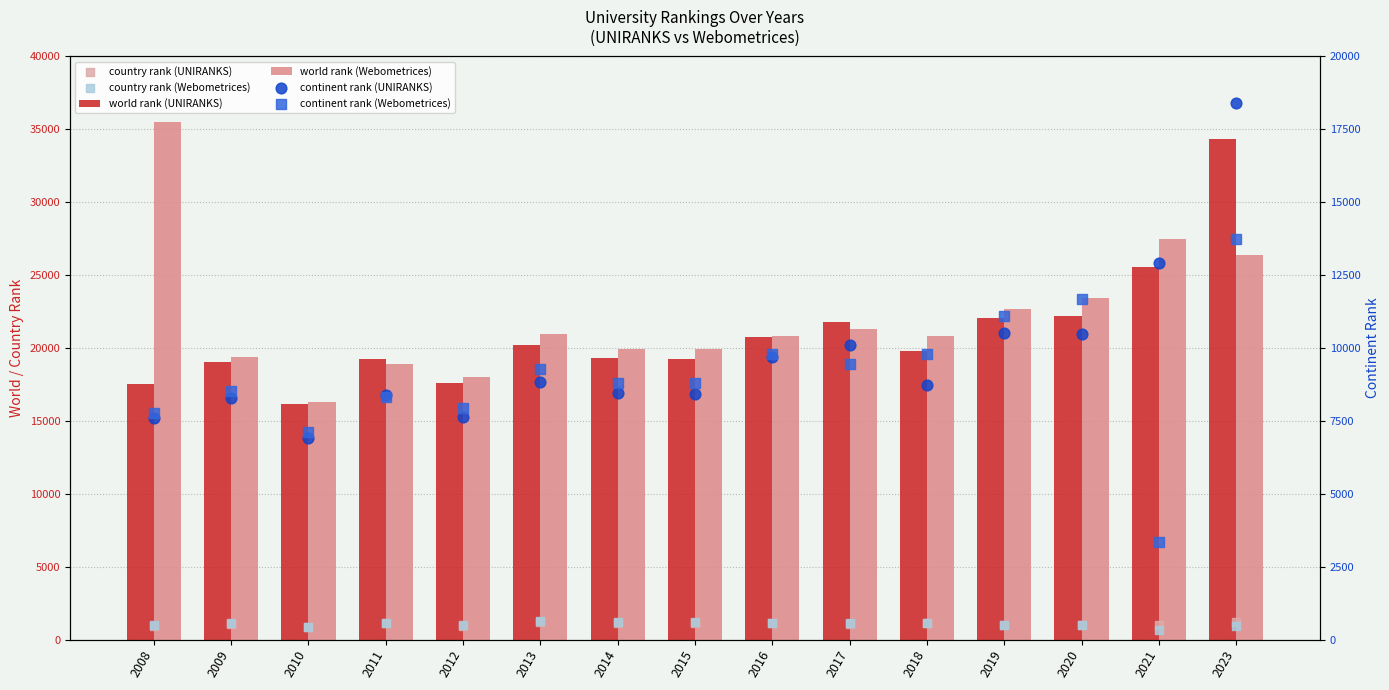

What are all the series names shown in the legend?

world rank (UNIRANKS), world rank (Webometrices), country rank (UNIRANKS), country rank (Webometrices), continent rank (UNIRANKS), continent rank (Webometrices)